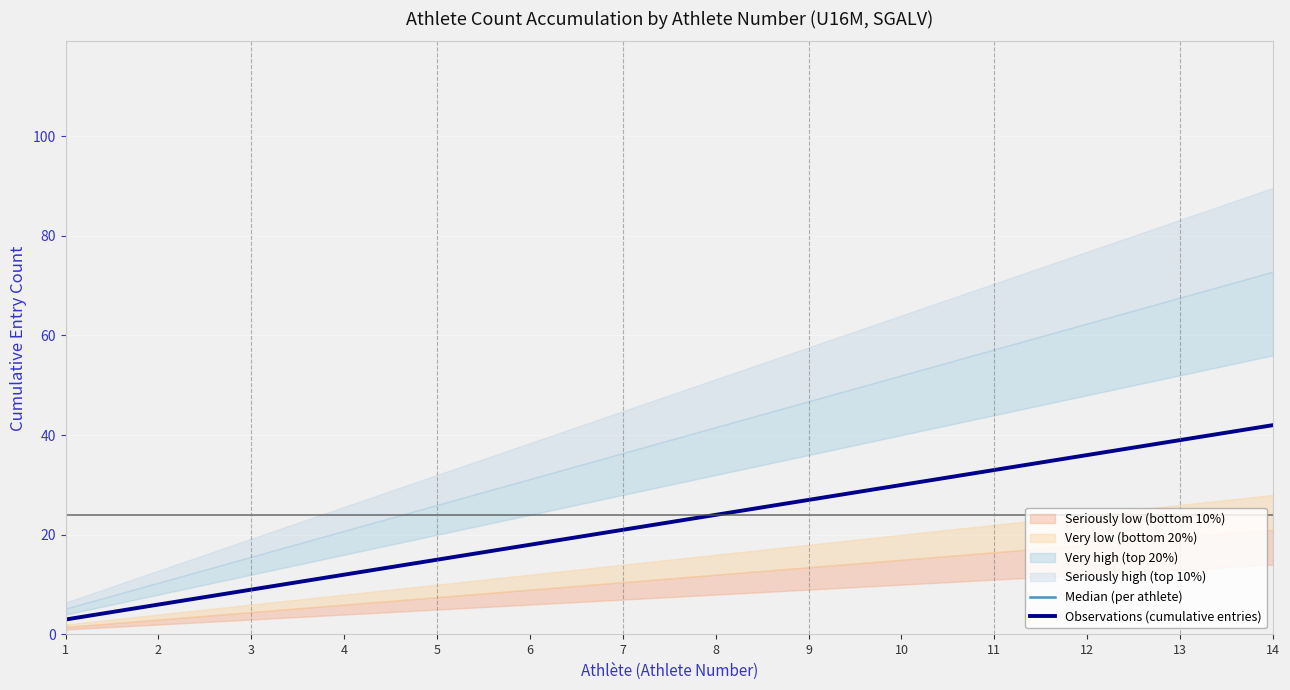

The value of Observations (cumulative entries) at 8 is 24. True or false?

True